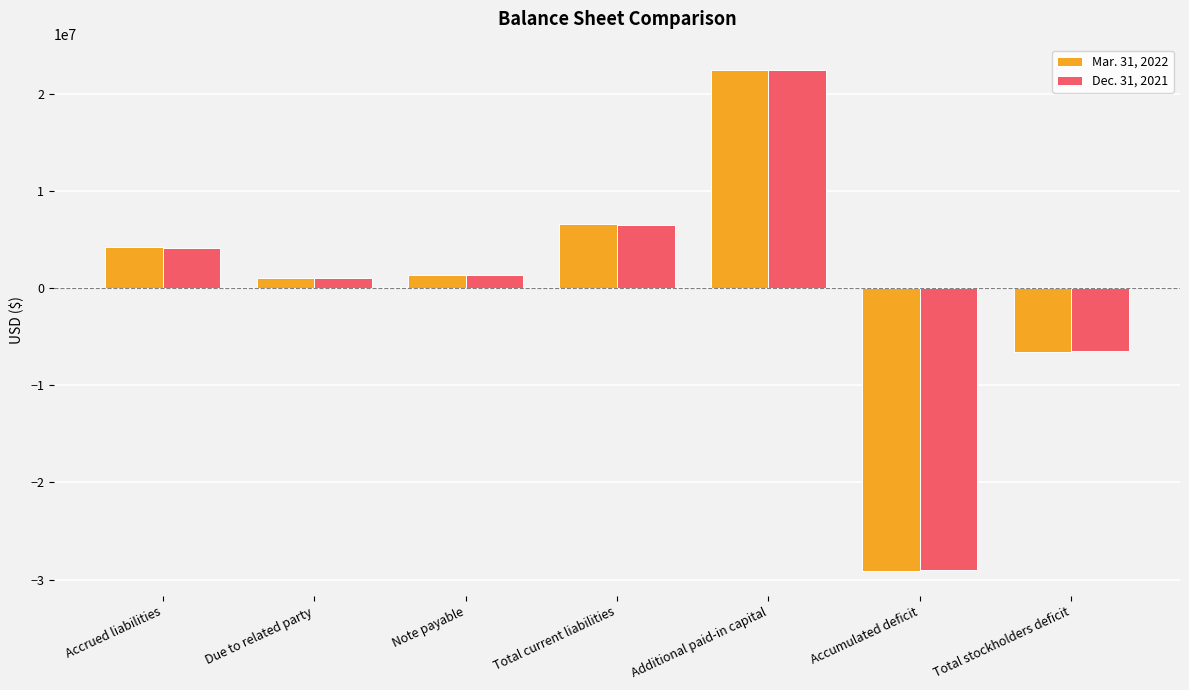

What are all the series names shown in the legend?

Mar. 31, 2022, Dec. 31, 2021